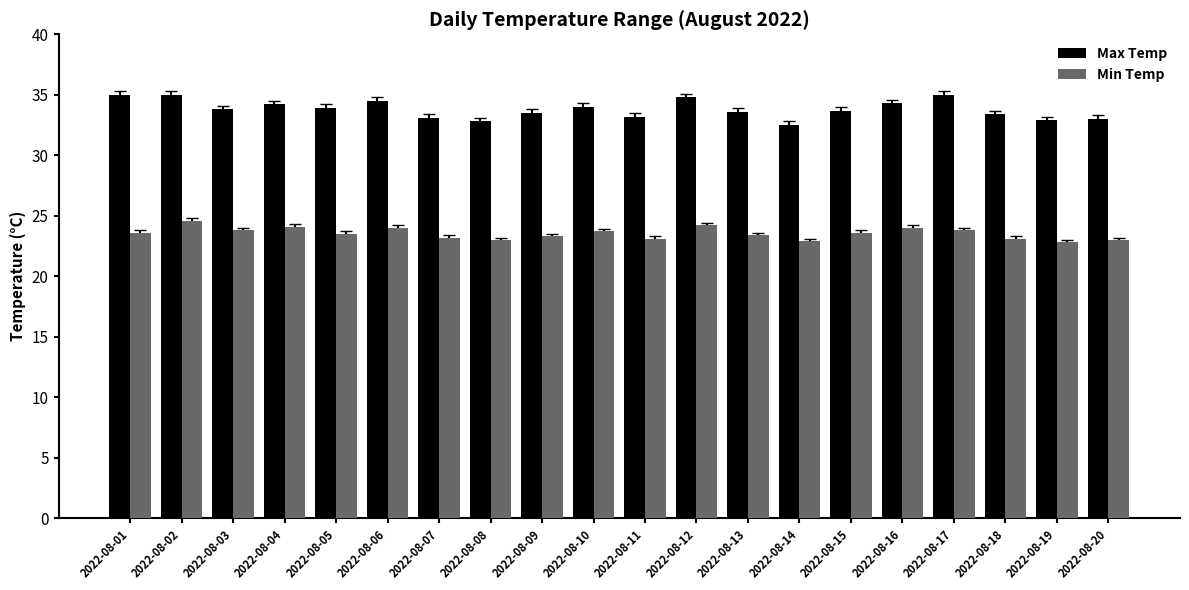

Which series has the largest total across all categories?

Max Temp